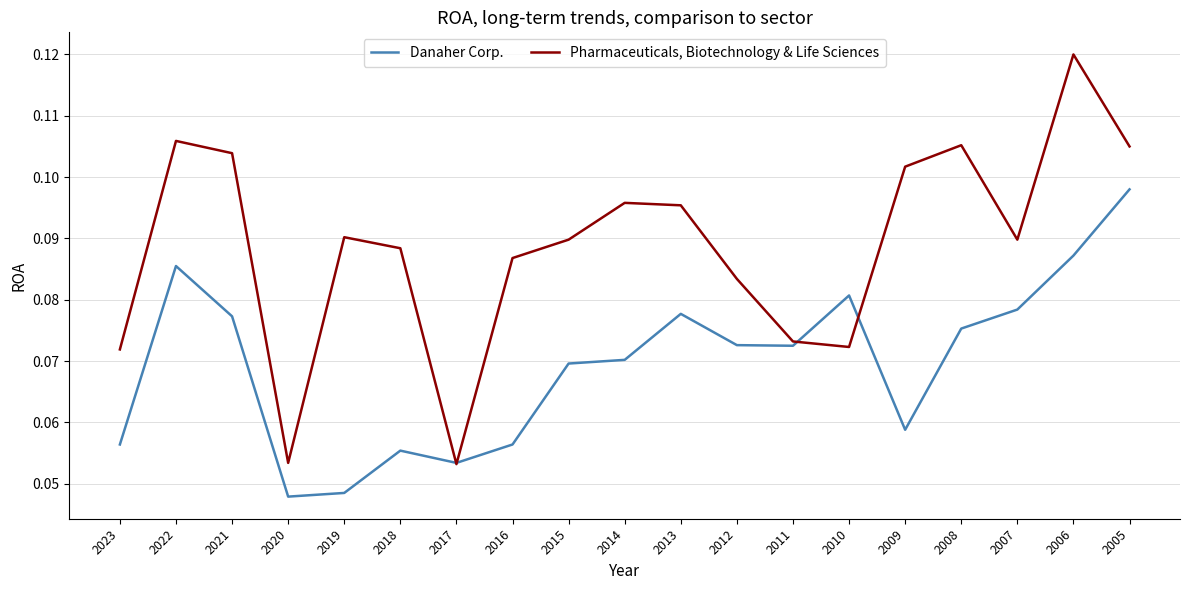

What is the sum of the Pharmaceuticals, Biotechnology & Life Sciences values at 2007 and 2016?

0.2